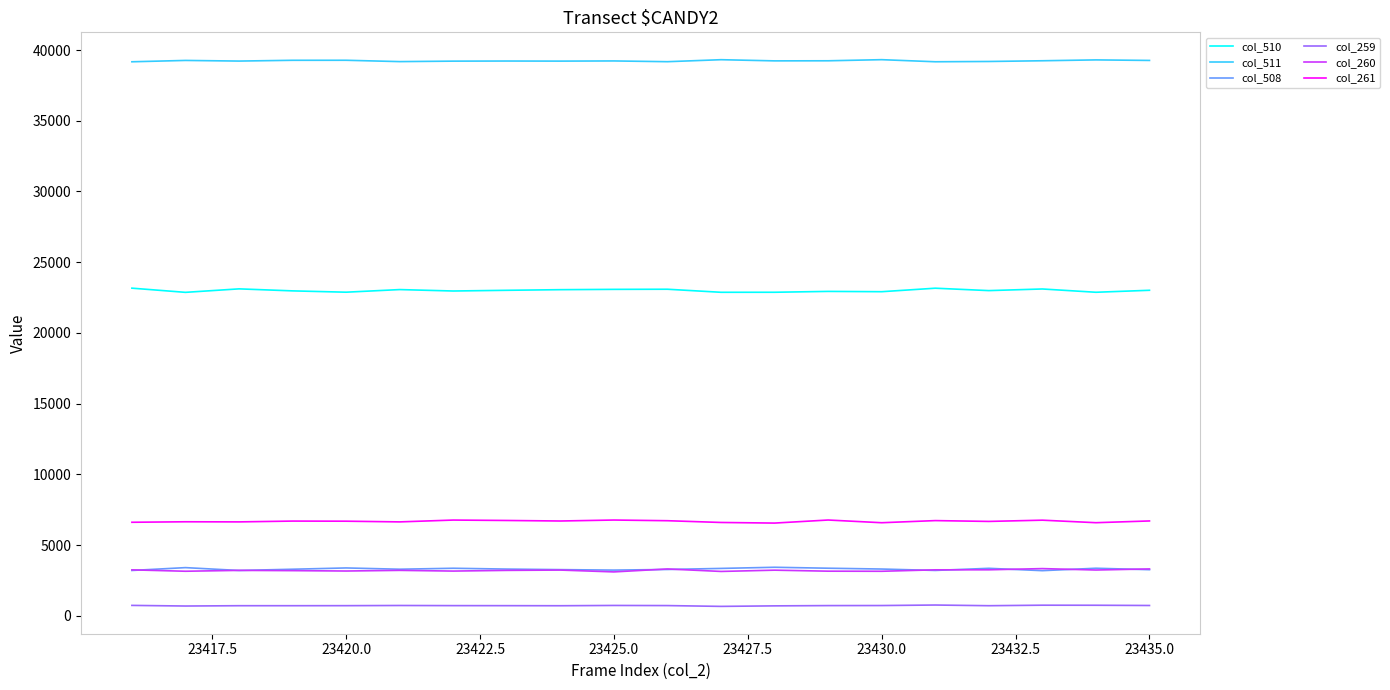

How many lines are shown in the chart?

6